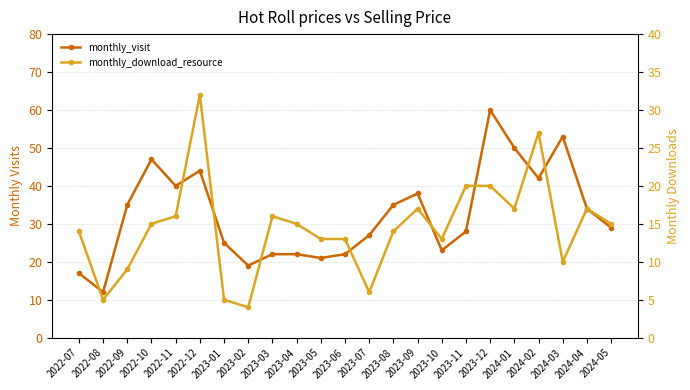

Reading right to left, extract all data points from this chart.

monthly_visit: 29	34	53	42	50	60	28	23	38	35	27	22	21	22	22	19	25	44	40	47	35	12	17
monthly_download_resource: 15	17	10	27	17	20	20	13	17	14	6	13	13	15	16	4	5	32	16	15	9	5	14